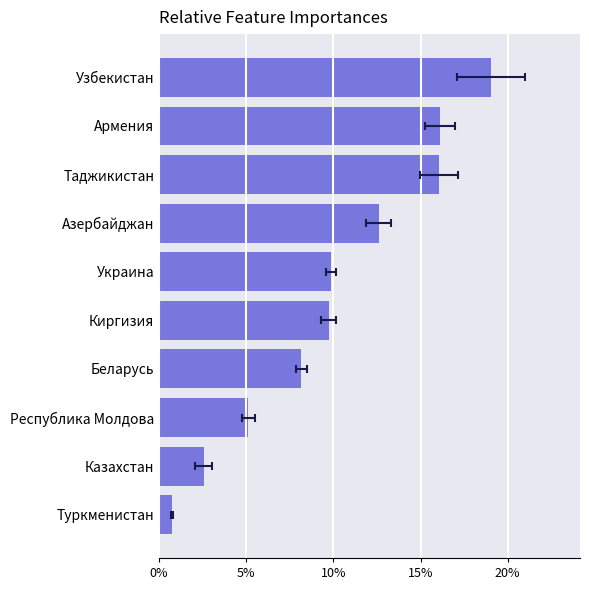

What is the smallest value displayed?

0.7